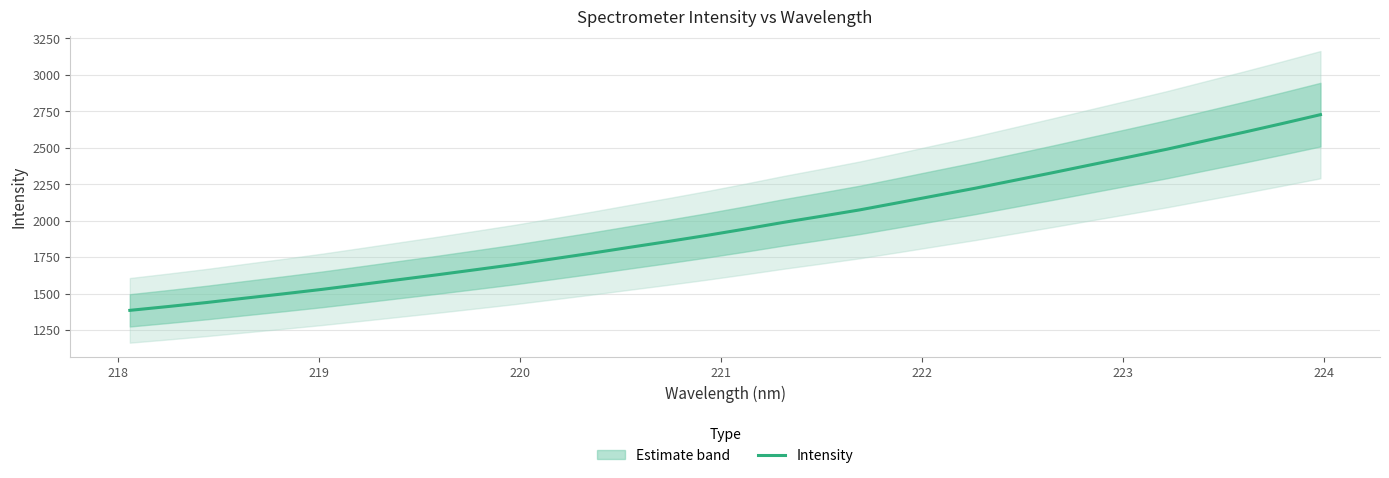

How many lines are shown in the chart?

1